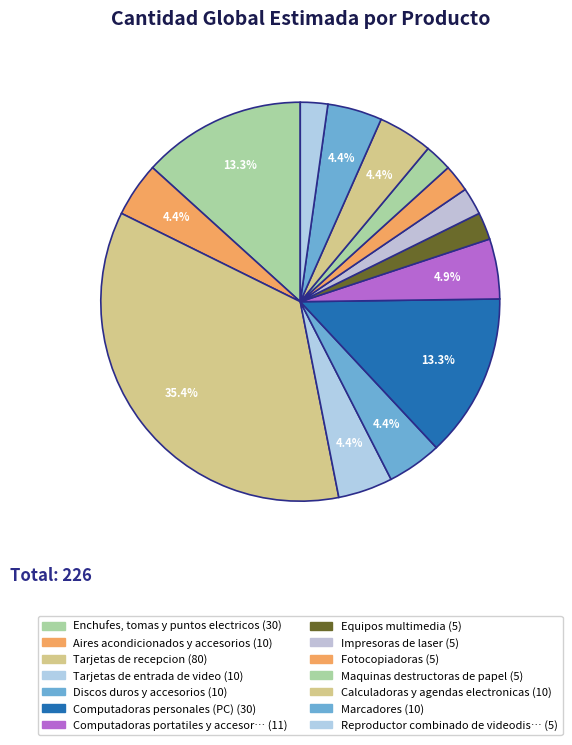

Count the number of slices in the pie.

14